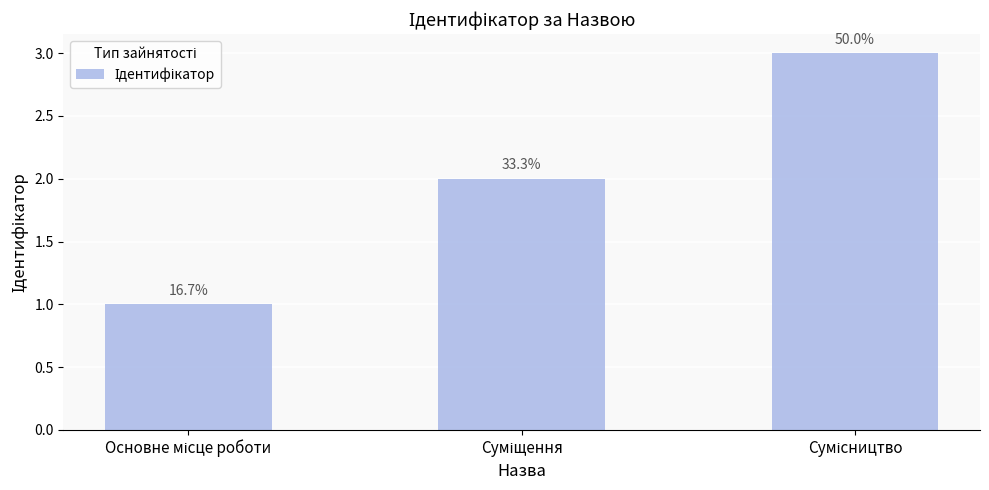

Reading right to left, what are all the values shown in this chart?

3	2	1